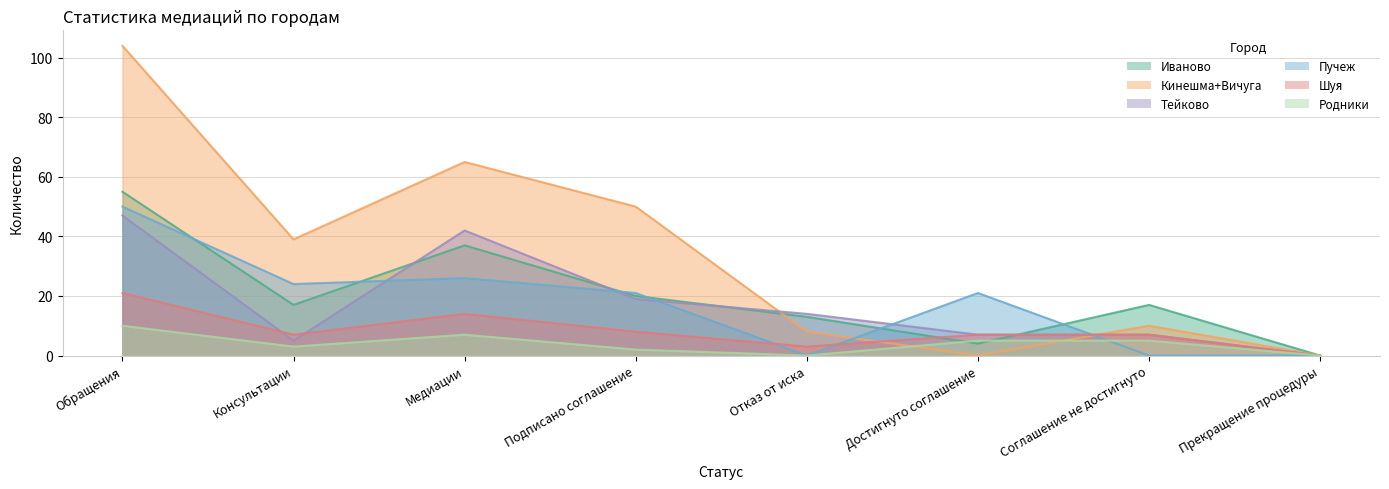

What is the difference between the highest and lowest values at Подписано соглашение?

48